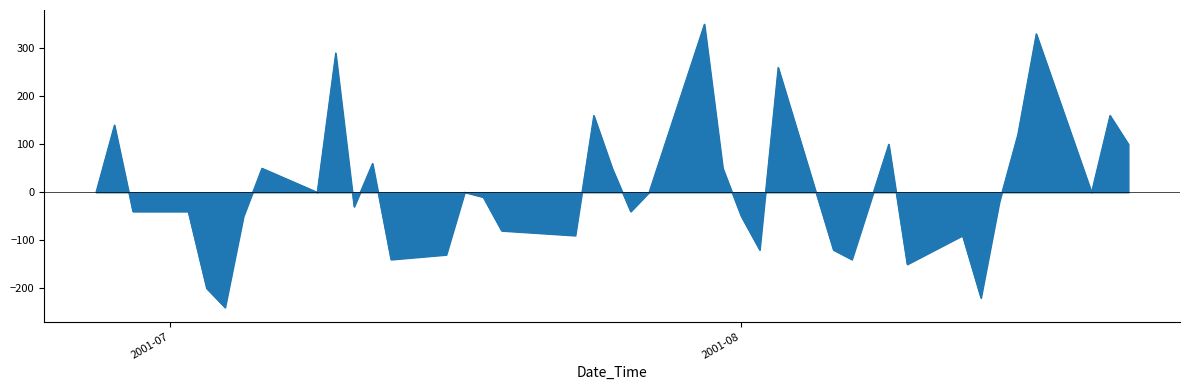

What is the difference between the maximum and minimum values?

590